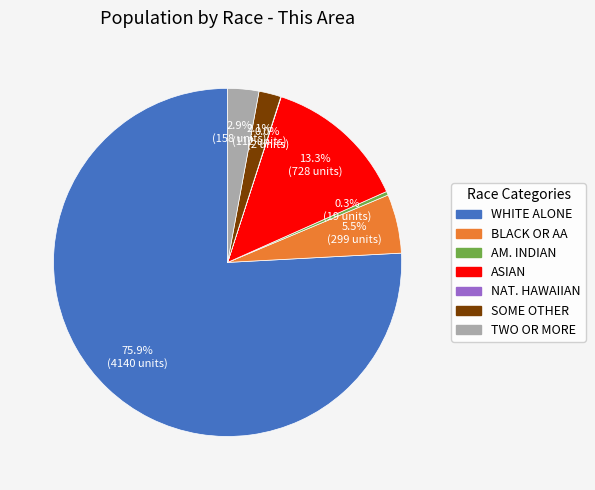

Is there a majority slice in this chart?

Yes